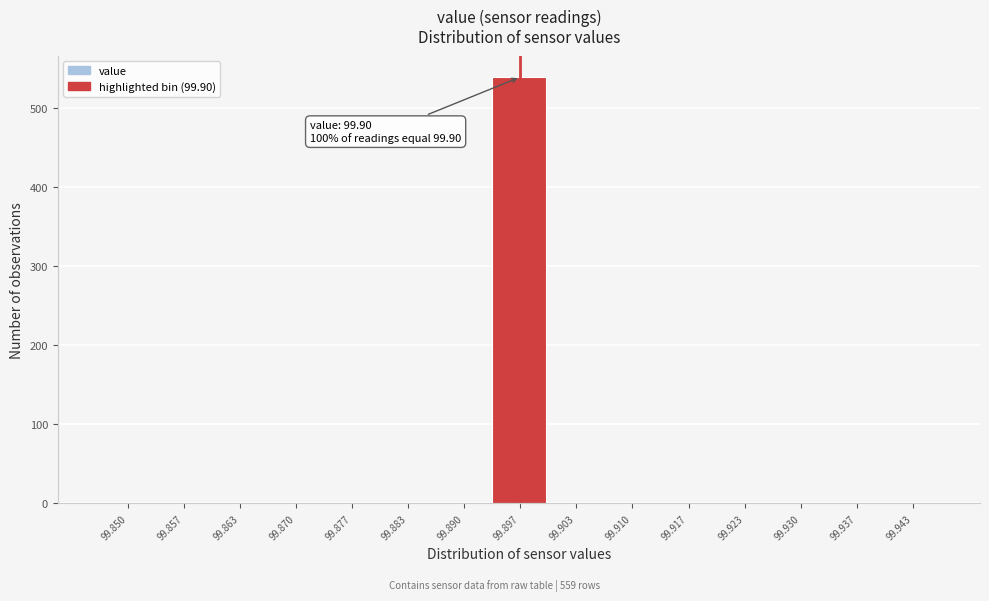

Reading left to right, list all the values displayed in this chart.

99.850=0	99.857=0	99.863=0	99.870=0	99.877=0	99.883=0	99.890=0	99.897=539	99.903=0	99.910=0	99.917=0	99.923=0	99.930=0	99.937=0	99.943=0